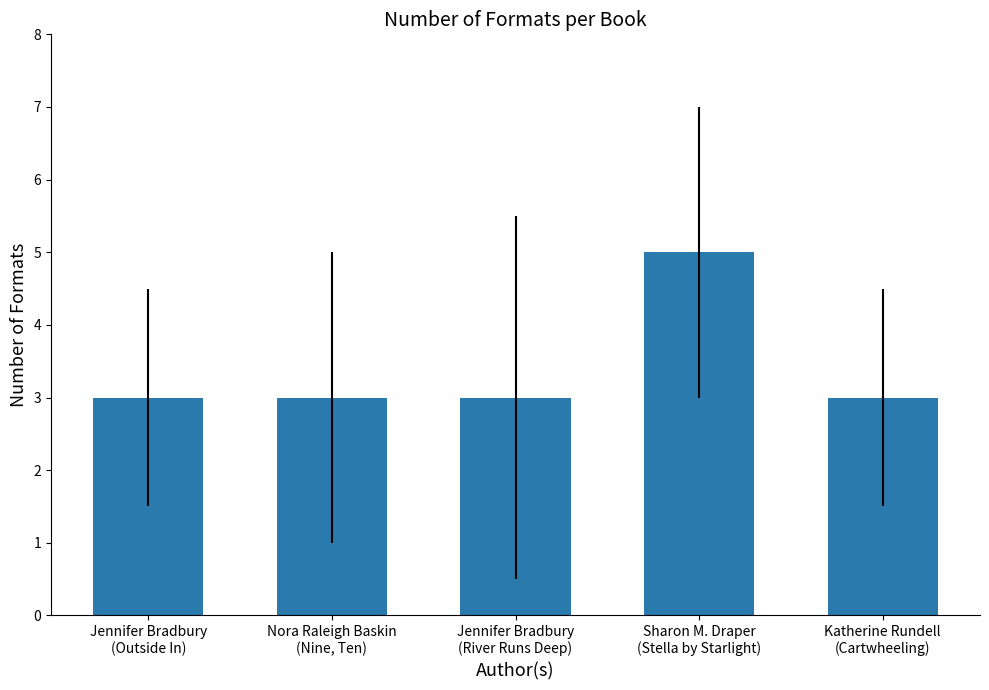

How many bars are there in total?

5